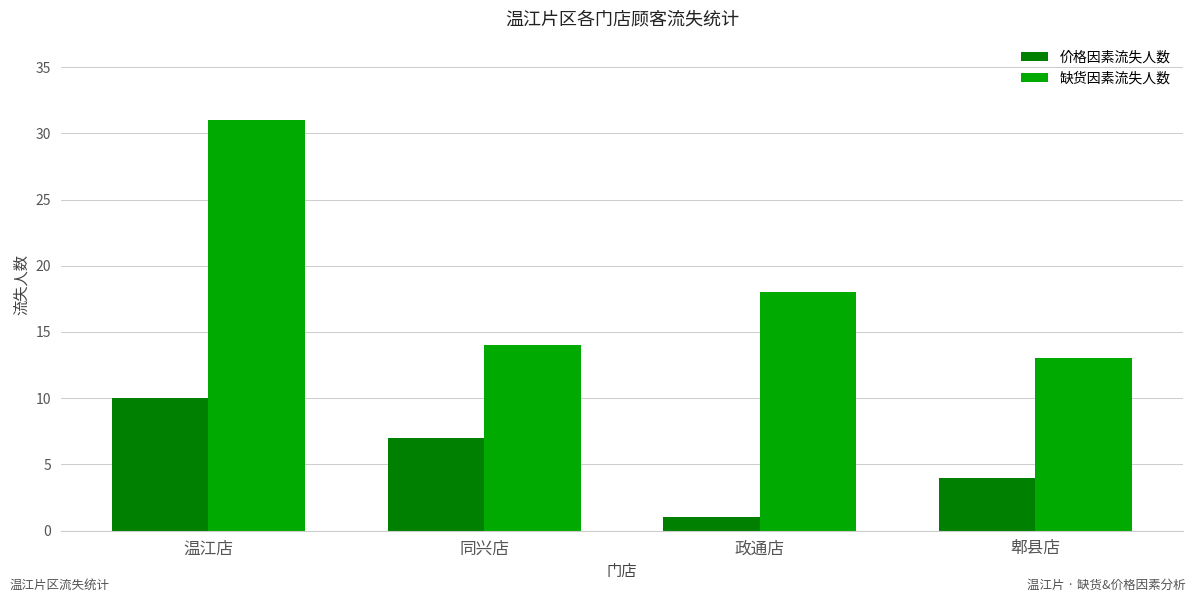

Are the bars horizontal?

No